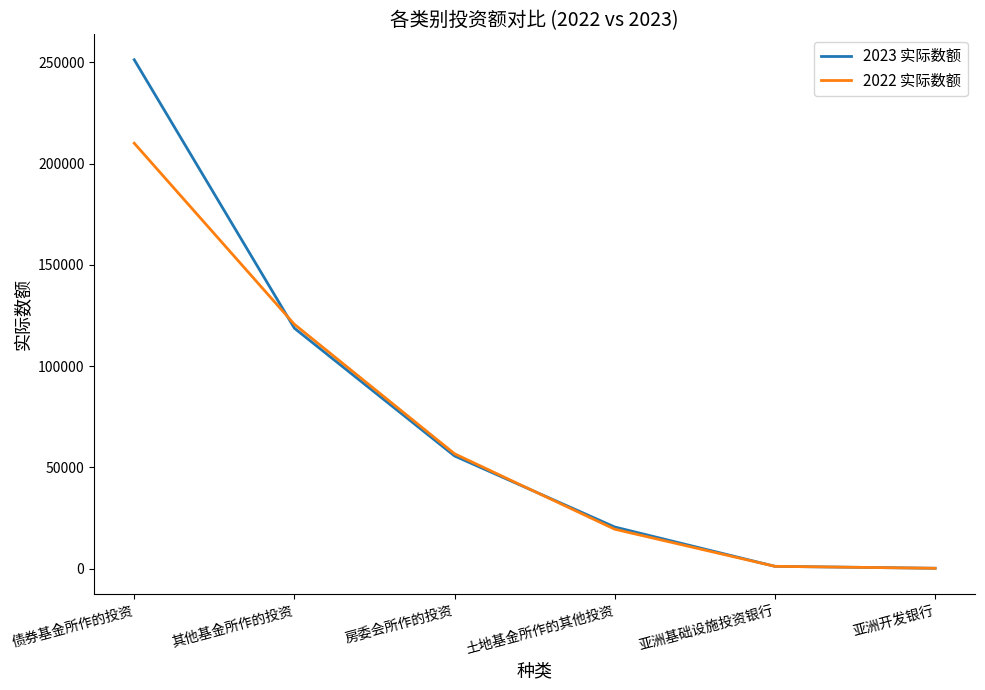

What is the spread (max minus min) of values at 土地基金所作的其他投资?

1092